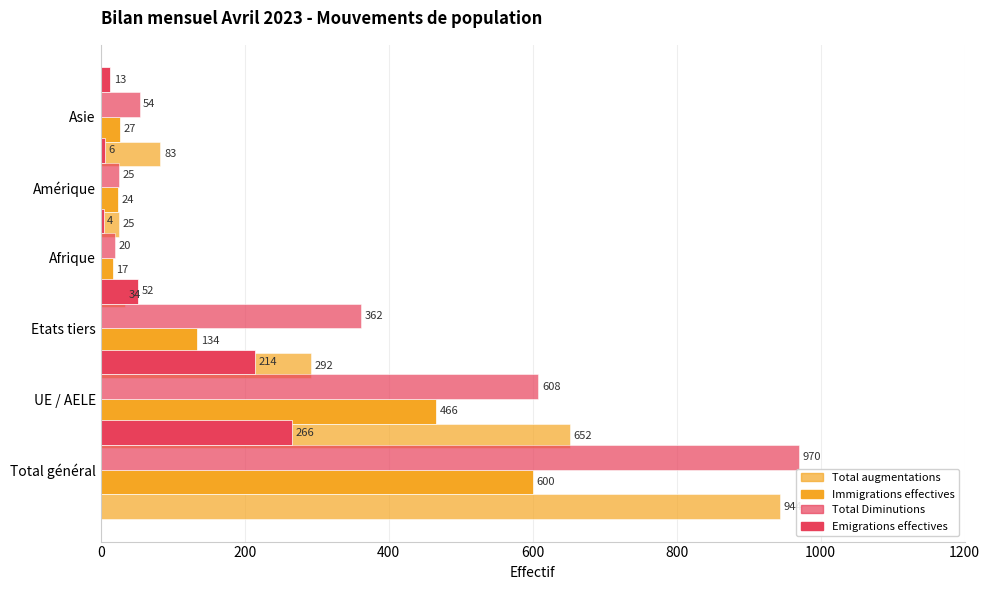

Count the number of data series in this chart.

4